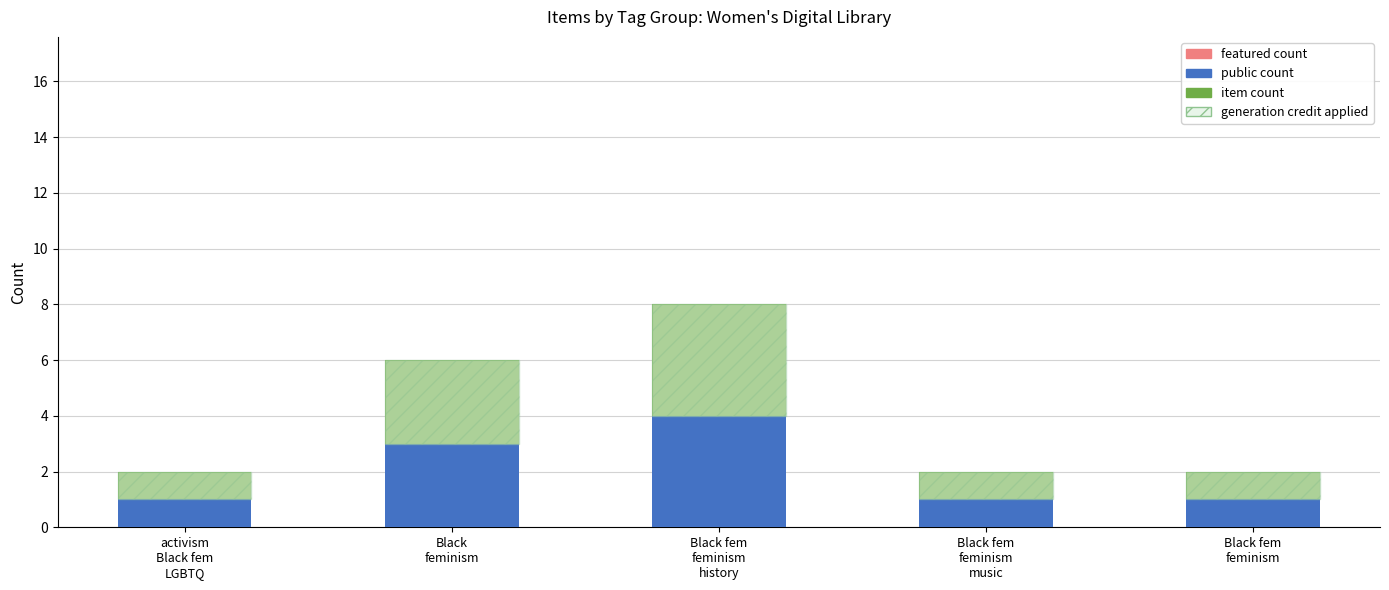

How many public values are between 1 and 3?

4